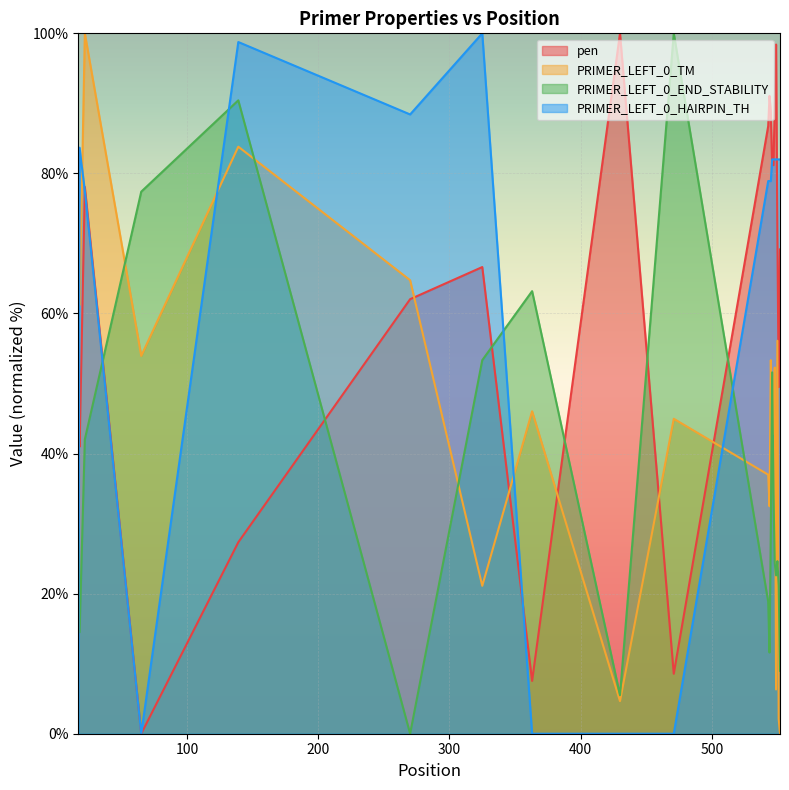

What is the value of the PRIMER_LEFT_0_END_STABILITY point at the 16th from the left?

24.3